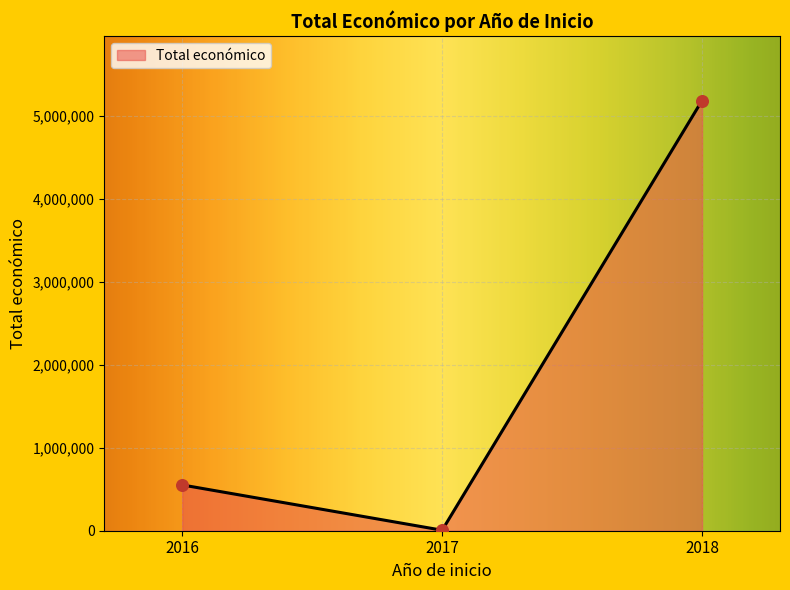

What is the change in value from 2016 to 2017?

-545823